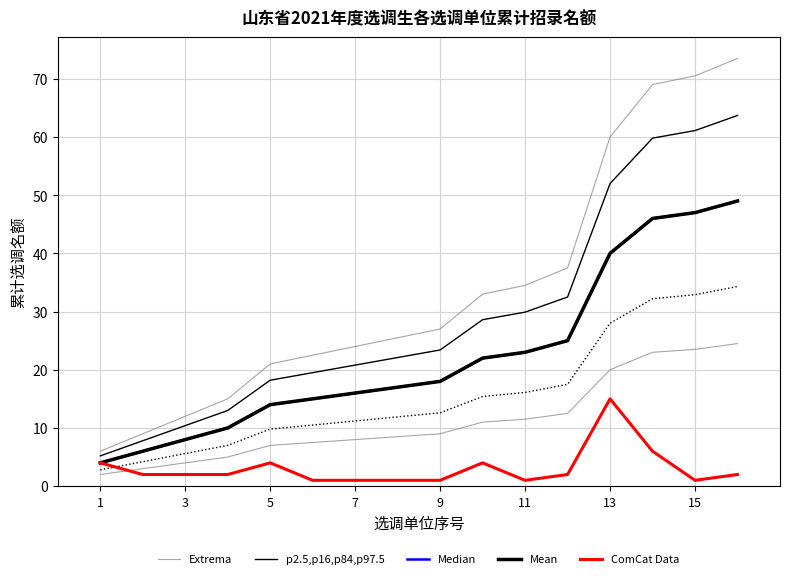

Does the chart display data point markers on the line(s)?

No